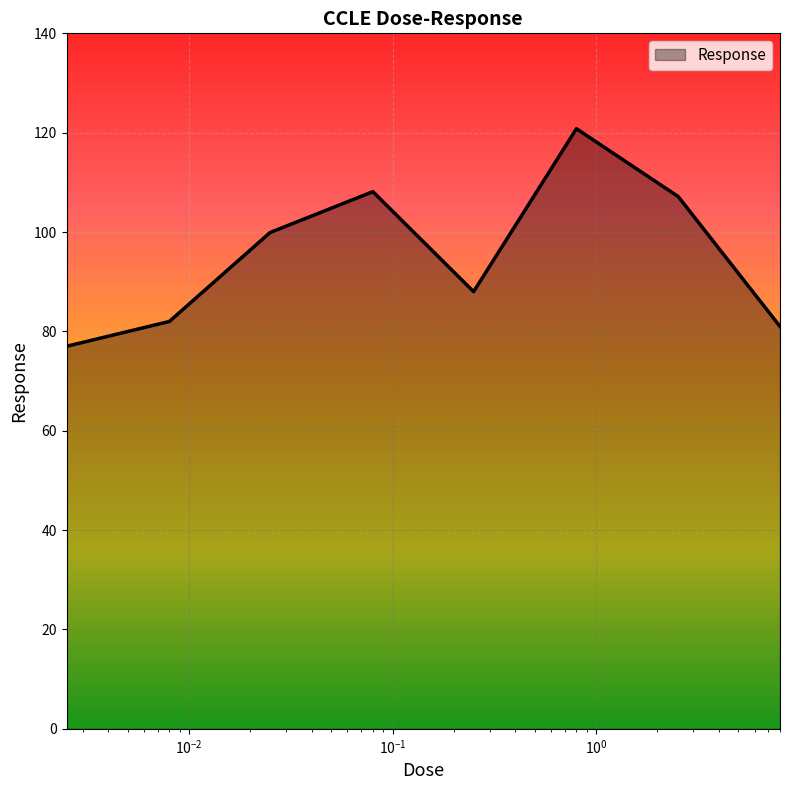

True or false: the data has more than 0 interior local peaks.

True